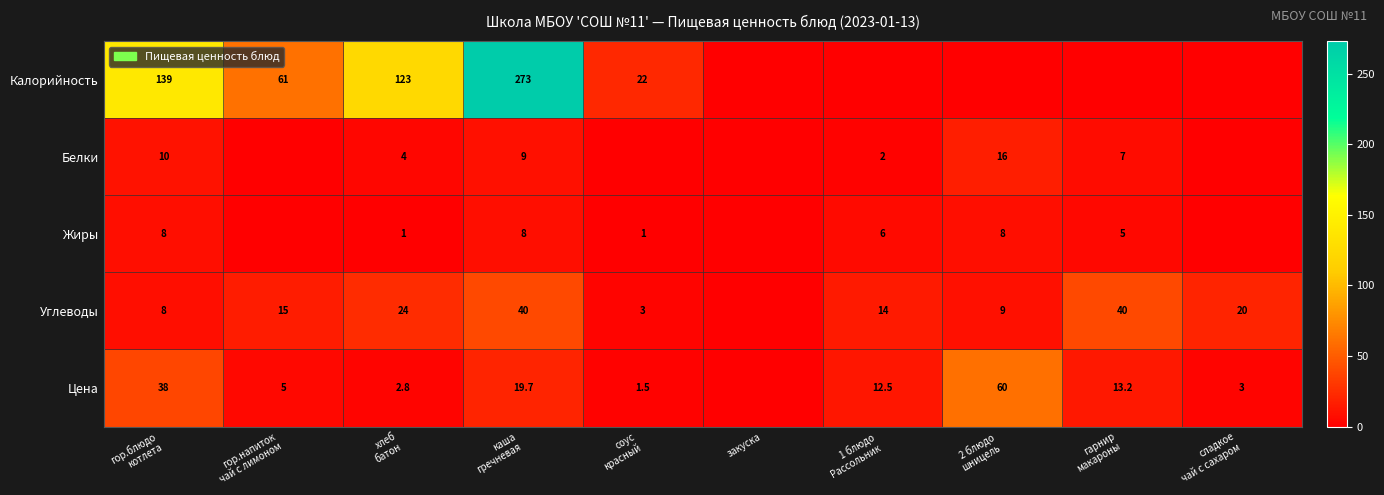

Which series changed the most between 1 блюдо Рассольник and гарнир макароны?

Углеводы